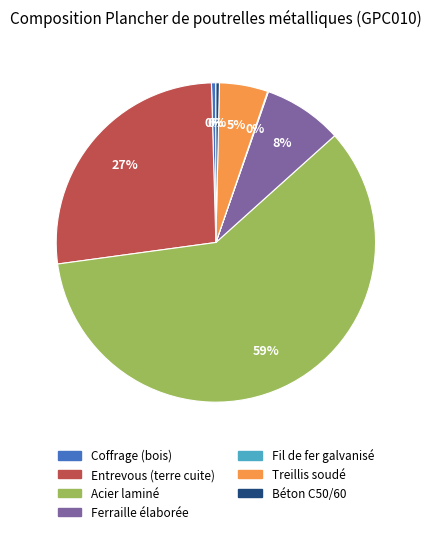

Is it true that Coffrage (bois) is 0% of the pie?

True